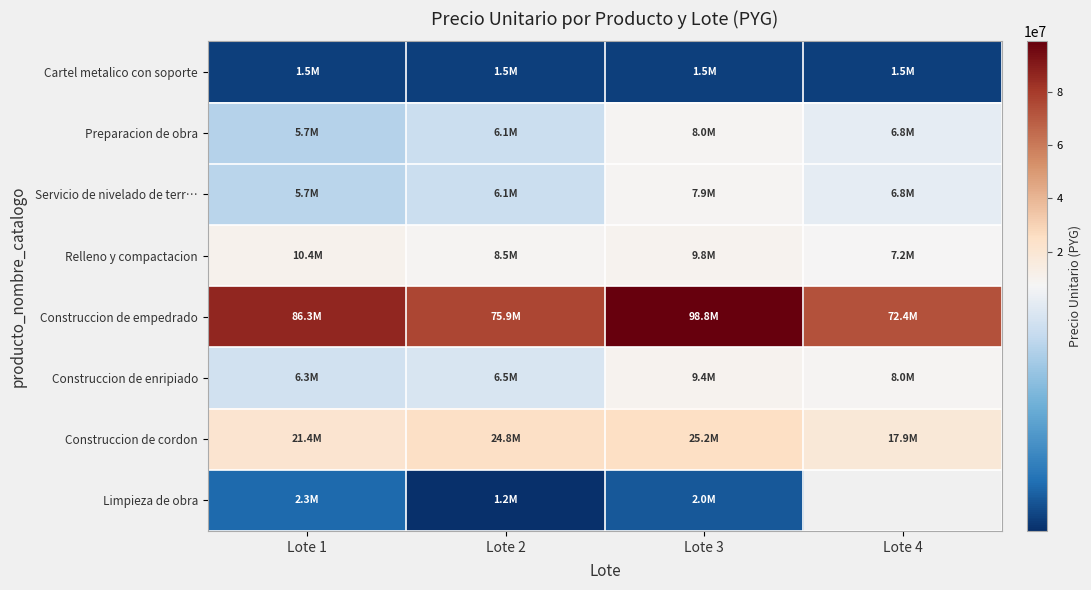

What is the maximum value for Preparacion de obra?

7952364.0